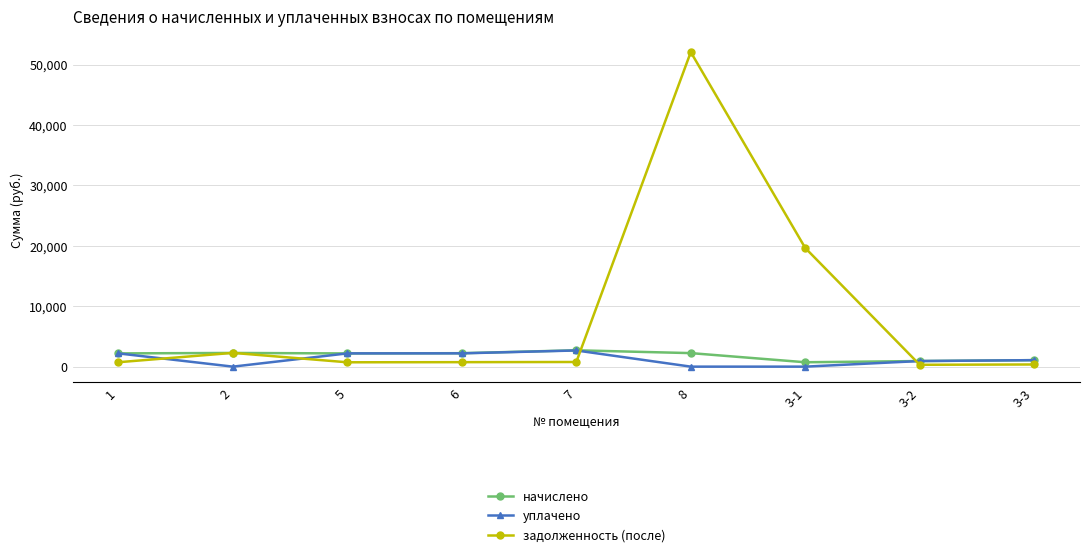

The value of задолженность (после) at 3-1 is 19640.0. True or false?

True